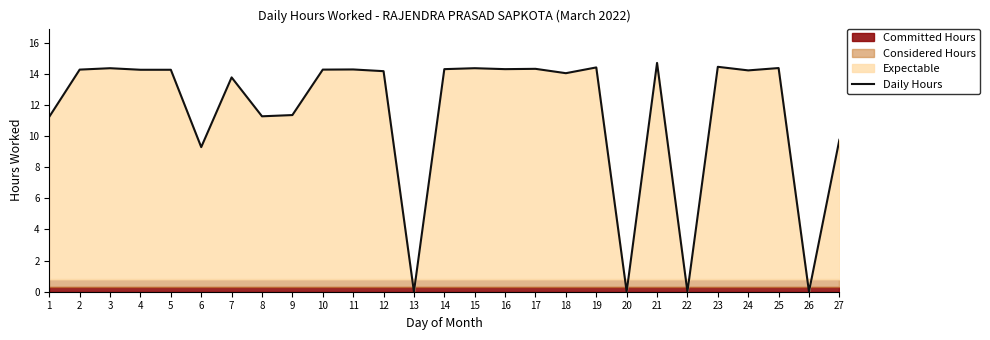

List the labels in order of value, largest first.

21, 23, 19, 25, 3, 15, 17, 14, 16, 11, 2, 10, 4, 5, 24, 12, 18, 7, 9, 8, 1, 27, 6, 13, 20, 22, 26